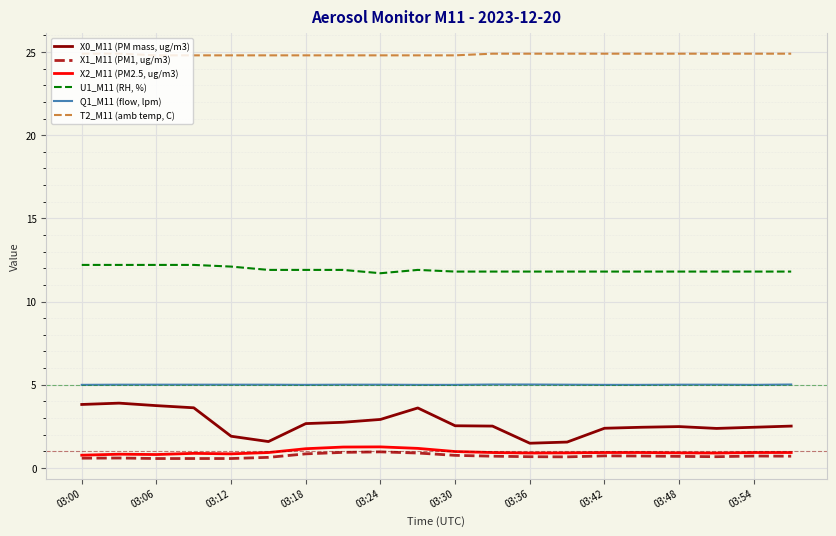

What is the maximum value shown in the chart?

24.9